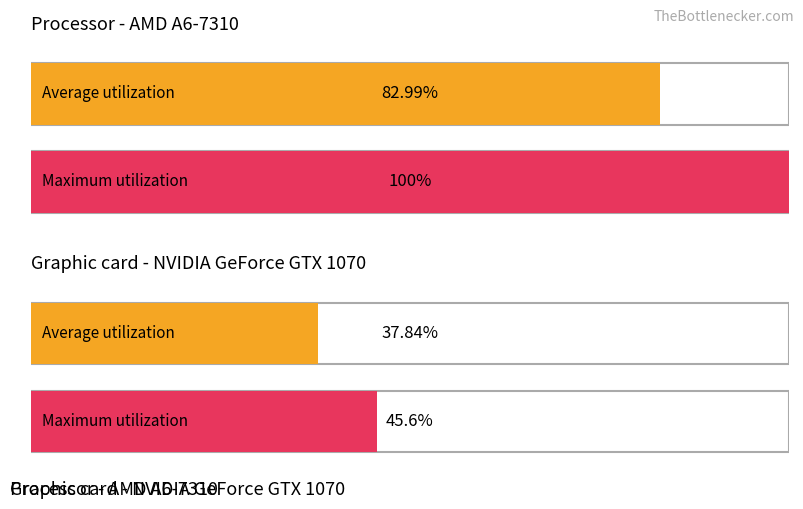

The value at 1 is 147.8. True or false?

False